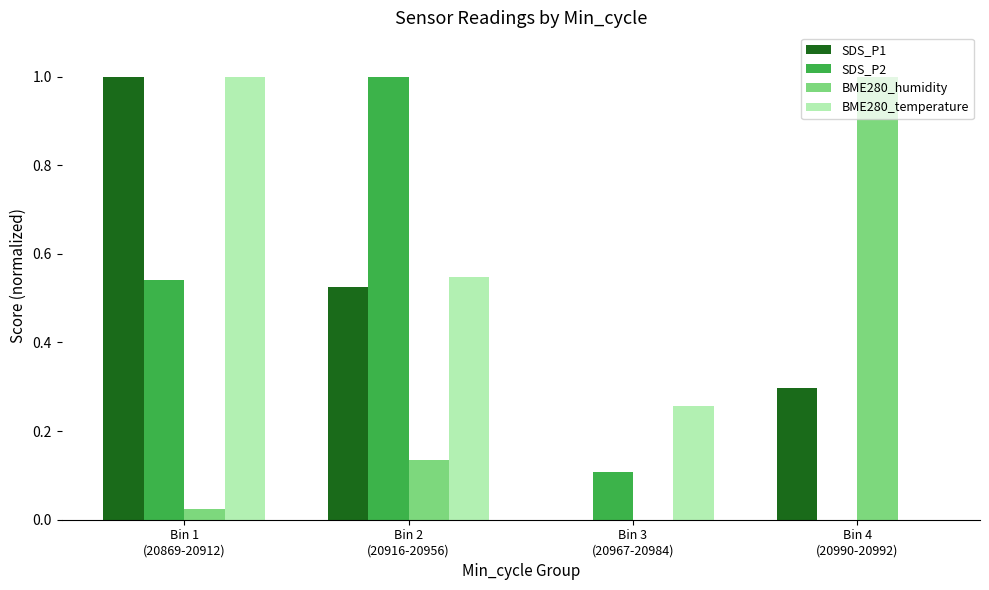

What is the total value across all series at Bin 1
(20869-20912)?

2.6